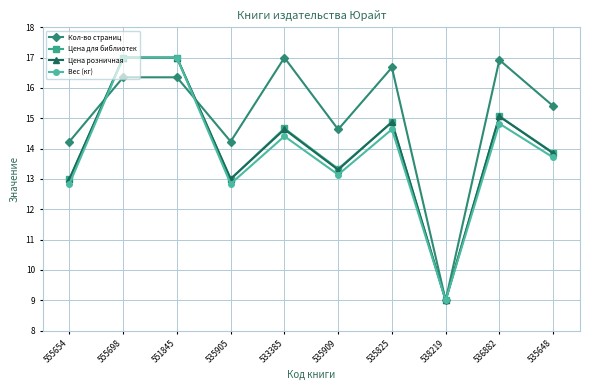

Reading left to right, extract all data points from this chart.

Кол-во страниц: 555654=14.2	555698=16.4	551845=16.4	535905=14.2	533385=17.0	535909=14.6	535825=16.7	538219=9.0	536882=16.9	535648=15.4
Цена для библиотек: 555654=13.0	555698=17.0	551845=17.0	535905=13.0	533385=14.7	535909=13.3	535825=14.9	538219=9.0	536882=15.1	535648=13.9
Цена розничная: 555654=13.0	555698=17.0	551845=17.0	535905=13.0	533385=14.6	535909=13.3	535825=14.9	538219=9.0	536882=15.1	535648=13.8
Вес (кг): 555654=12.8	555698=17.0	551845=17.0	535905=12.8	533385=14.4	535909=13.1	535825=14.6	538219=9.0	536882=14.8	535648=13.7